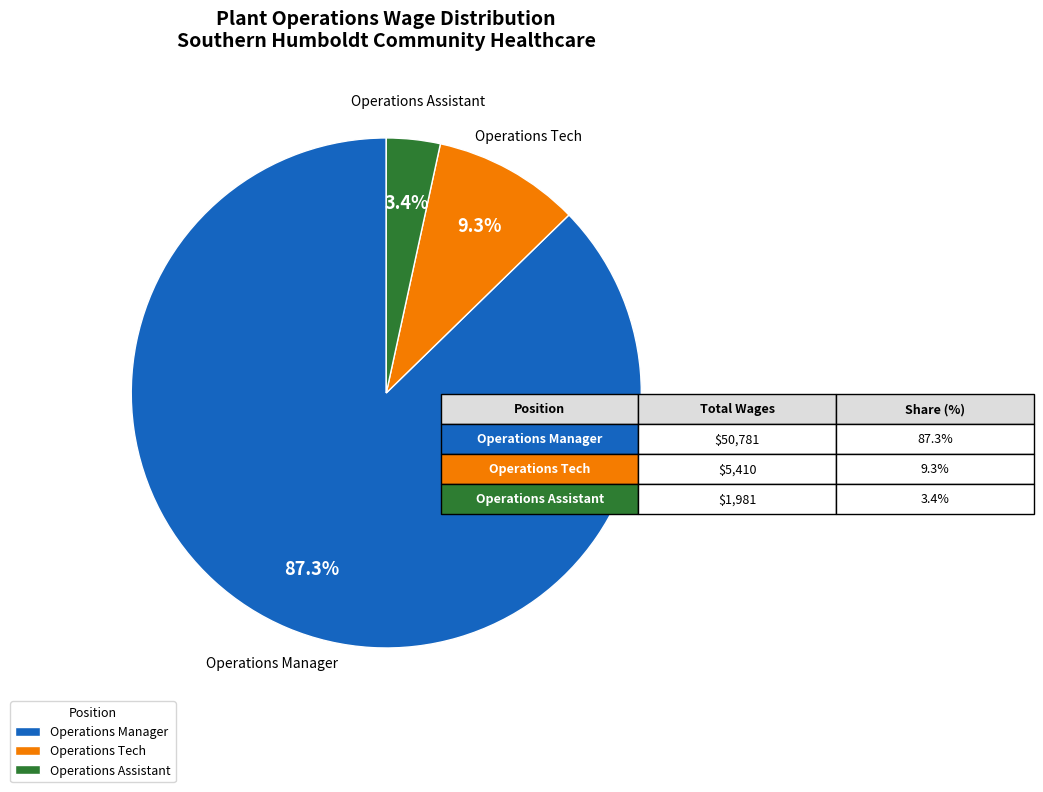

Is it true that Operations Tech is 3% of the pie?

False